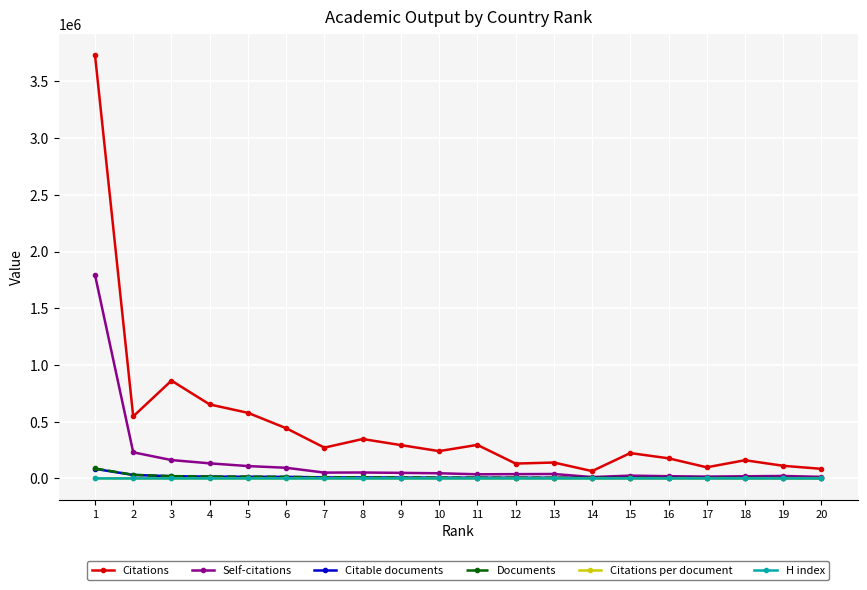

How many data points does each series have?

20